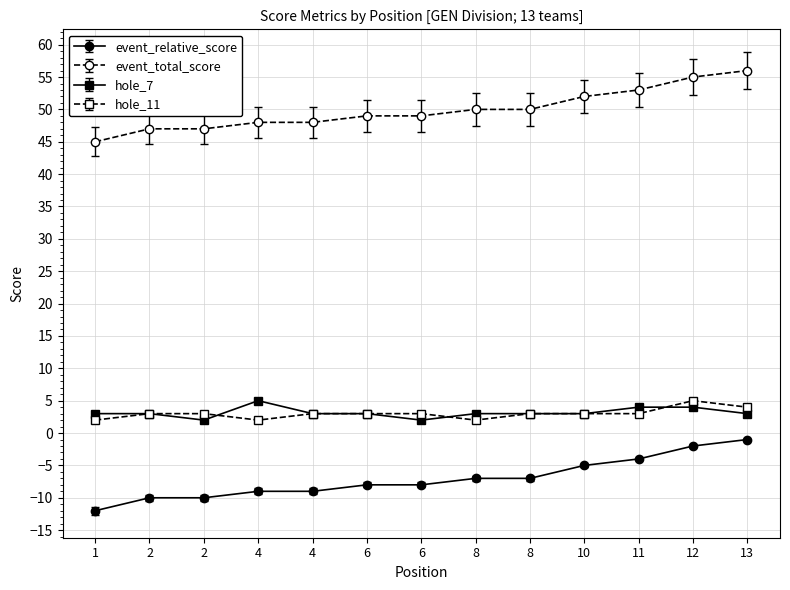

Count the number of categories in the chart.

13